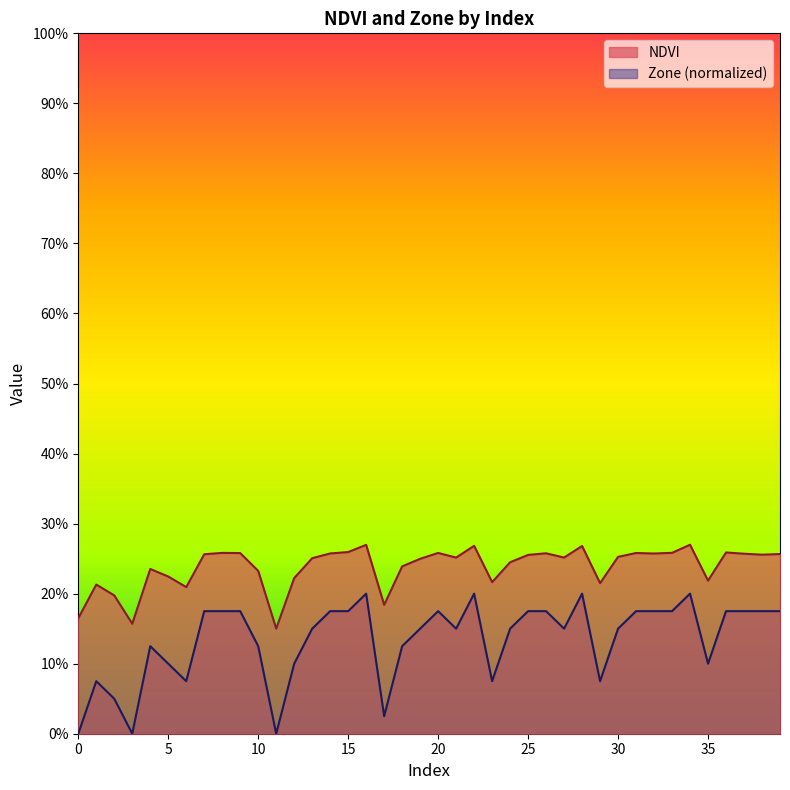

Rank the series by their maximum value, from lowest to highest.

Zone (normalized), NDVI